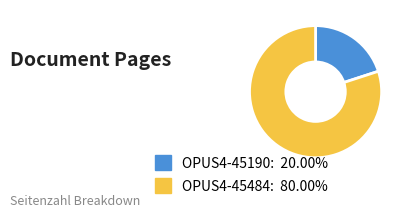

Count the number of slices in the pie.

2